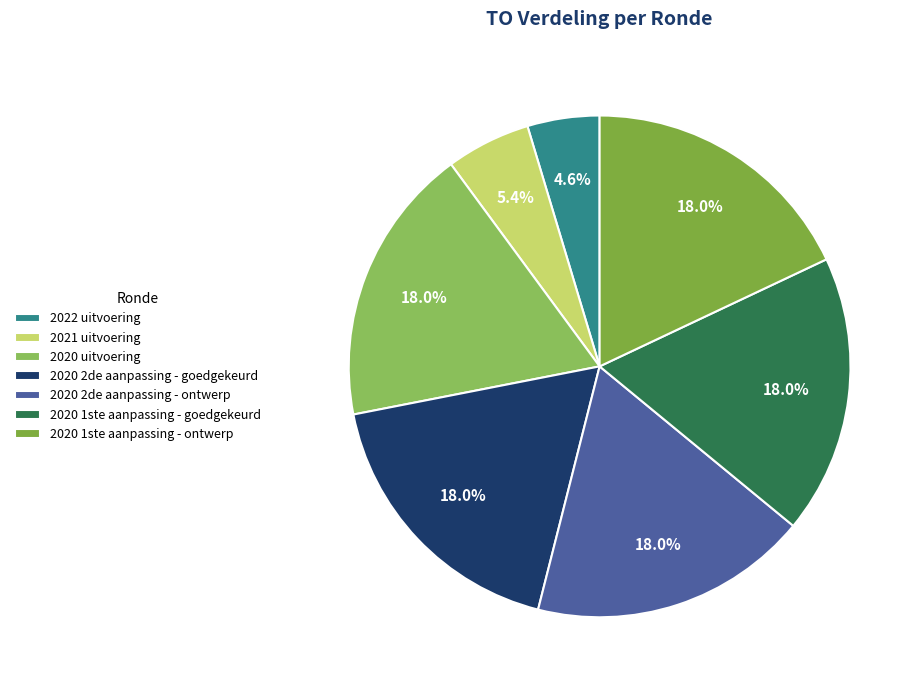

To the nearest percent, what is the combined percentage of 2020 uitvoering and 2020 2de aanpassing - ontwerp?

36%